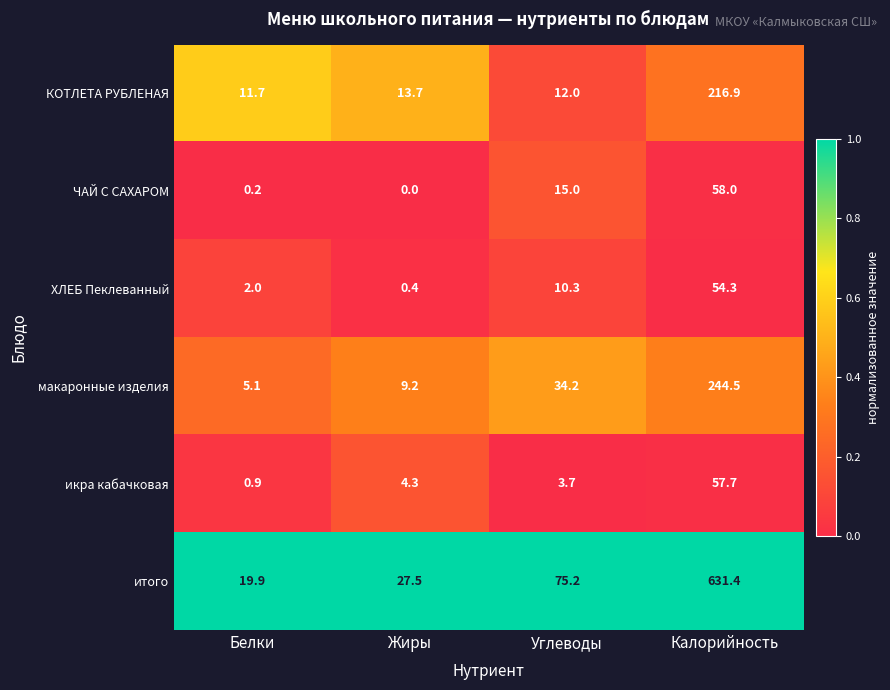

What is the total value across all series at Углеводы?

150.4